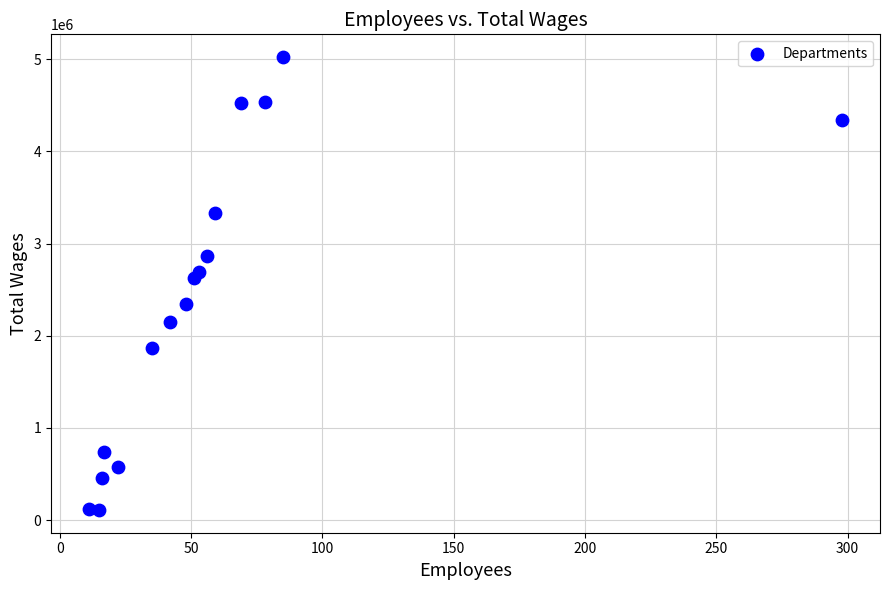

What Y value in the scatter plot is closest to 2566971?

2629850